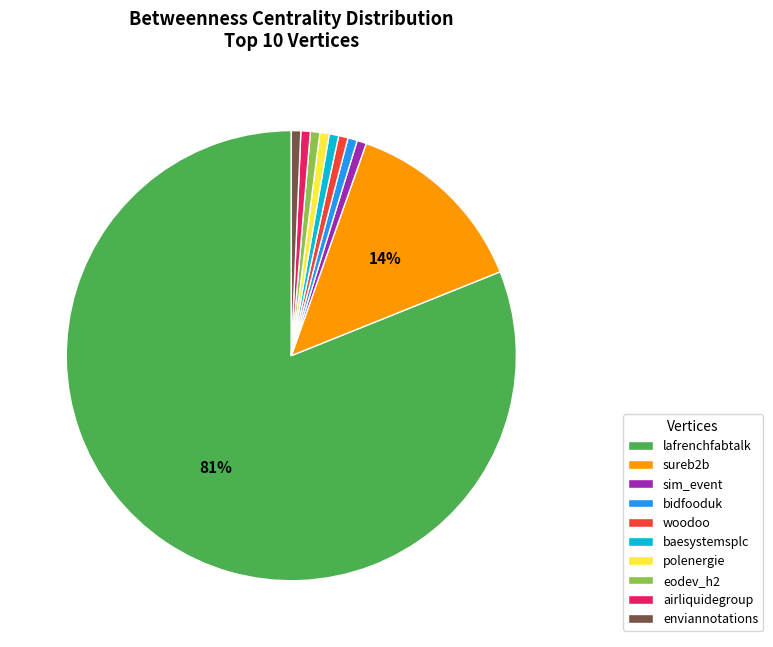

Count the number of slices in the pie.

10